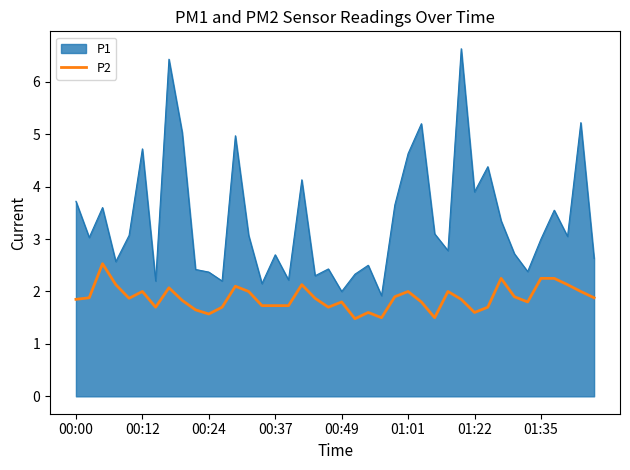

Rank the series by their average value, from lowest to highest.

P2, P1